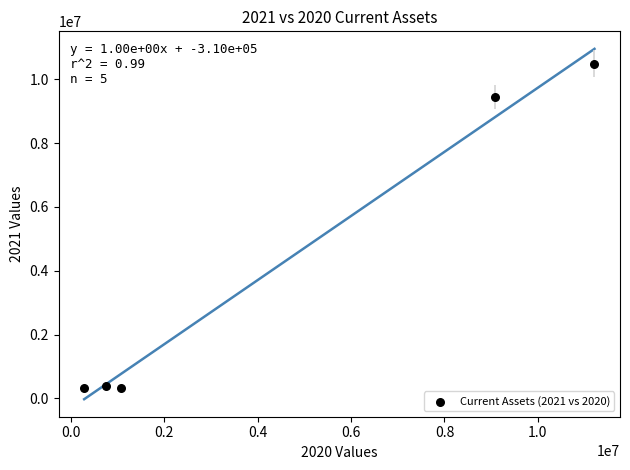

What is the range of X values (max minus min)?

10928210